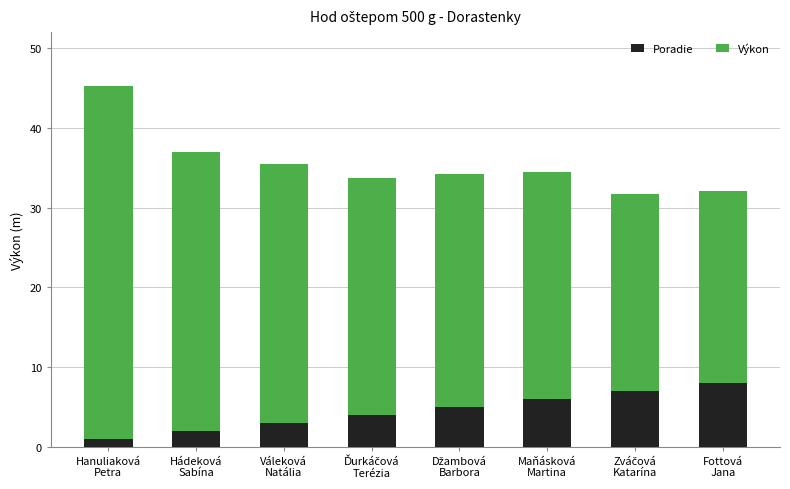

What is the average value of the Poradie series?

4.5